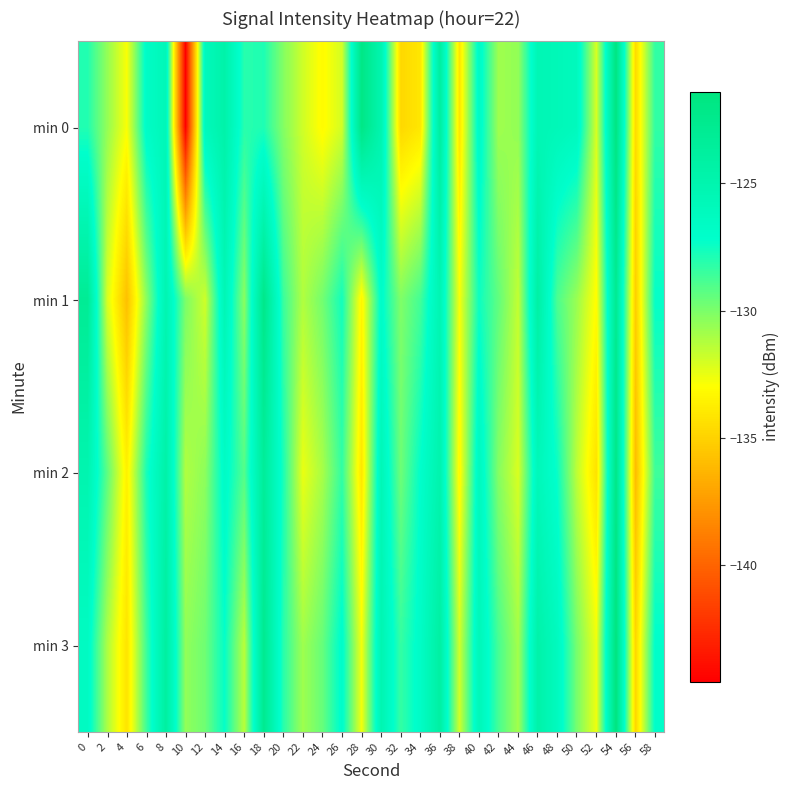

At which category is the sum across all series the highest?

54